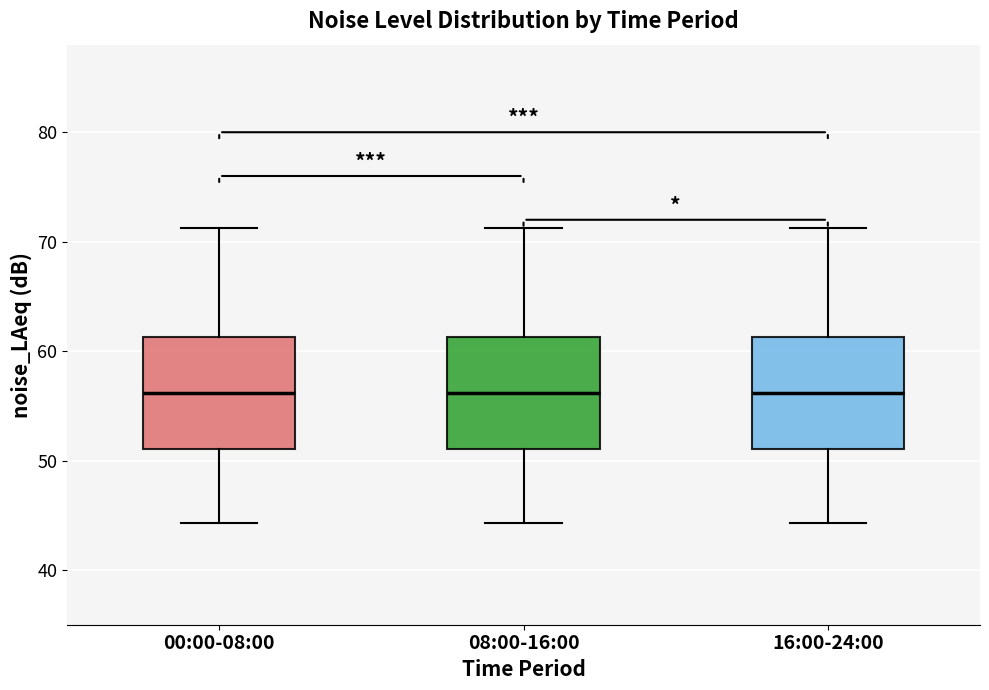

Reading left to right, transcribe this box plot: for each box, give where its median line is, the range the box spans, and where its two whiskers end, as read against the y-axis. The values are not printed on the chart, so give them approximately, as read against the axis.

00:00-08:00: median 56, box 51 to 61, whiskers 44 to 71
08:00-16:00: median 56, box 51 to 61, whiskers 44 to 71
16:00-24:00: median 56, box 51 to 61, whiskers 44 to 71